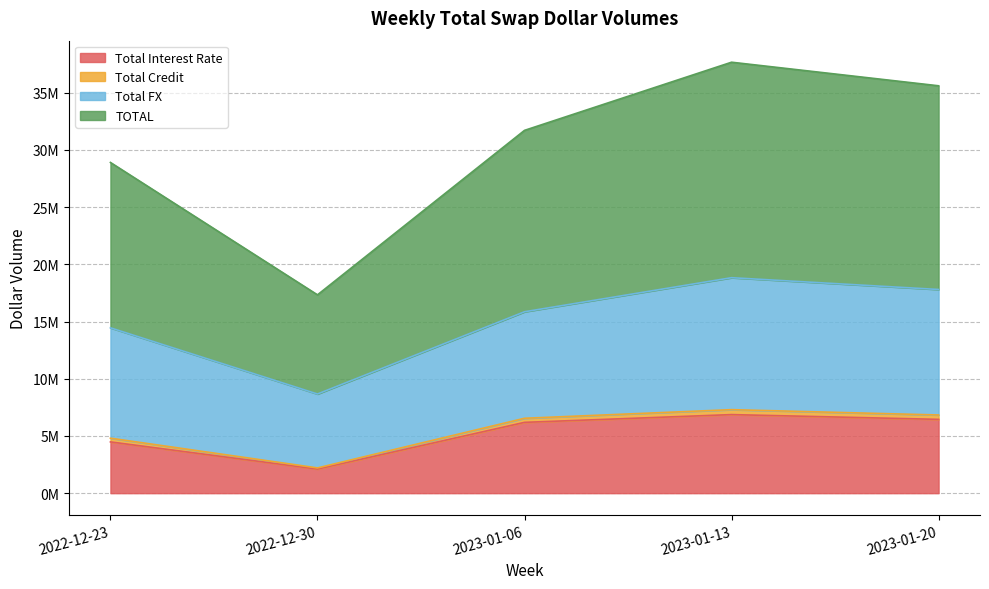

At which category is the sum across all series the highest?

2023-01-13